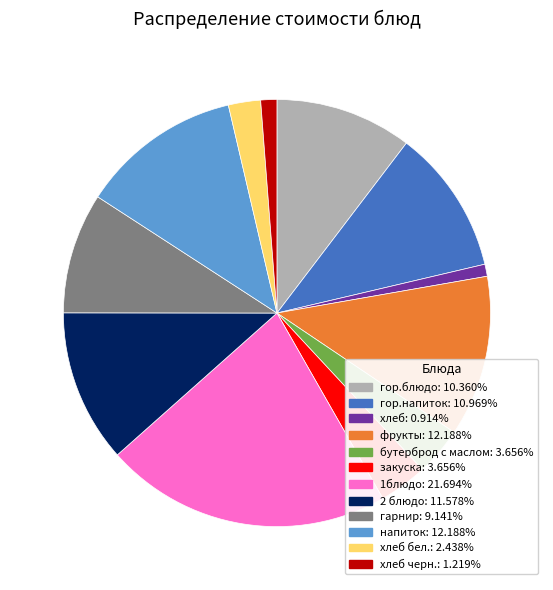

What is the ratio of the value at гарнир: 9.141% to the value at закуска: 3.656%?

2.5